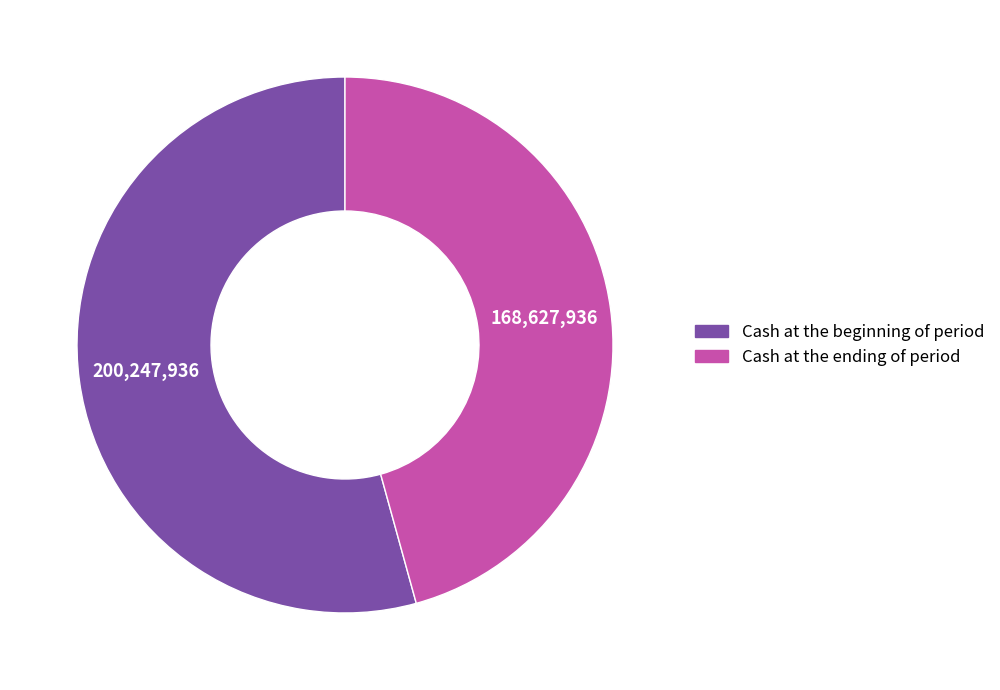

What is the ratio of the value at Cash at the beginning of period to the value at Cash at the ending of period?

1.2